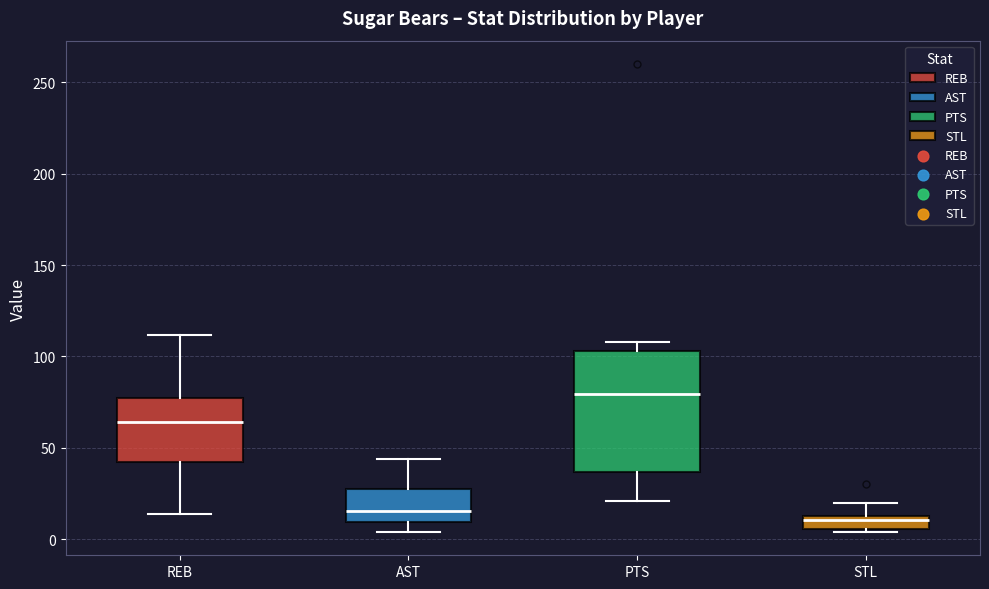

Where is the upper edge of the box for REB on the y-axis? The values are not printed on the chart, so give them approximately, as read against the axis.

75